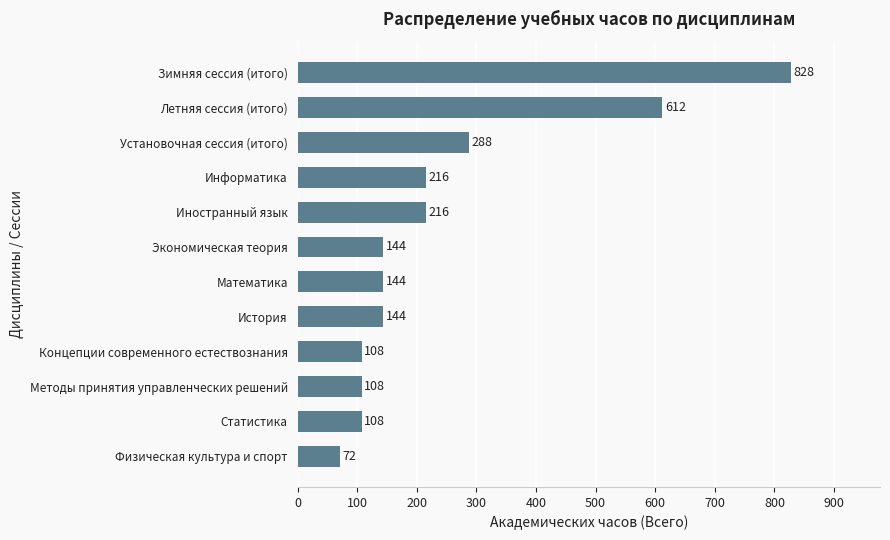

Count the number of categories in the chart.

12